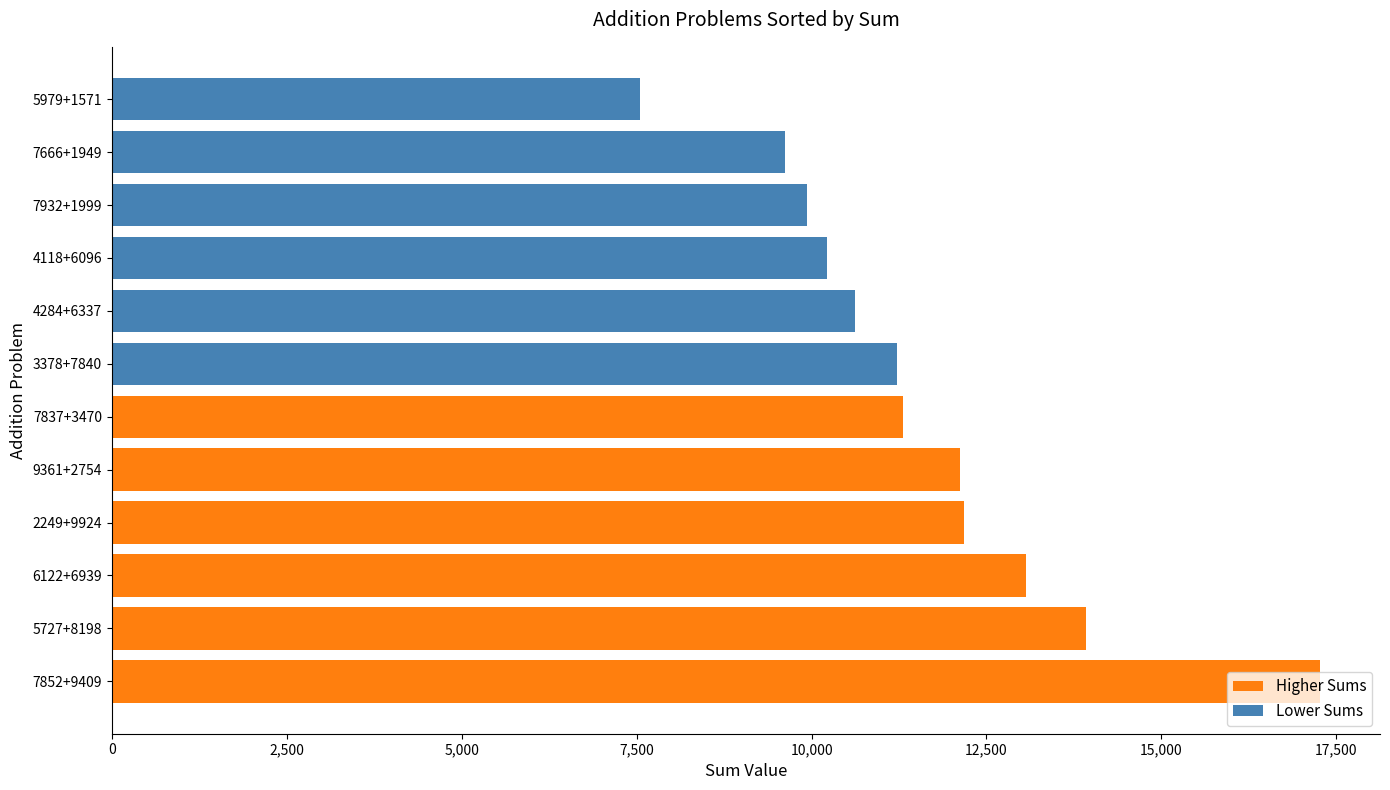

Between 0 and 12,500, which series saw the biggest shift?

Higher Sums